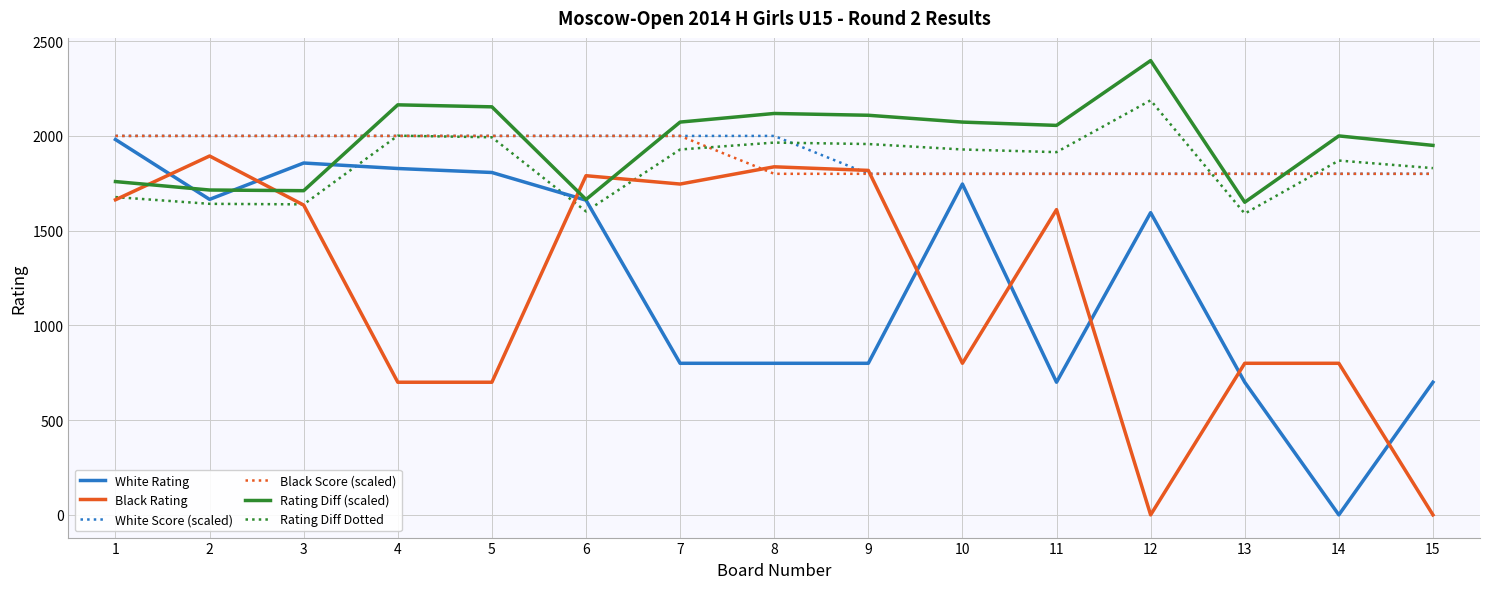

At which category is the sum across all series the highest?

1